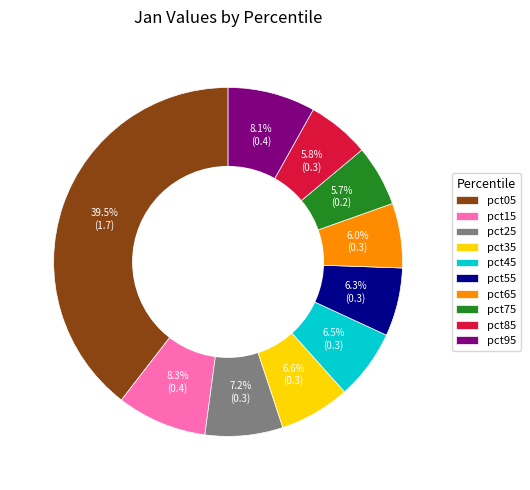

What is the largest slice in the pie chart?

pct05